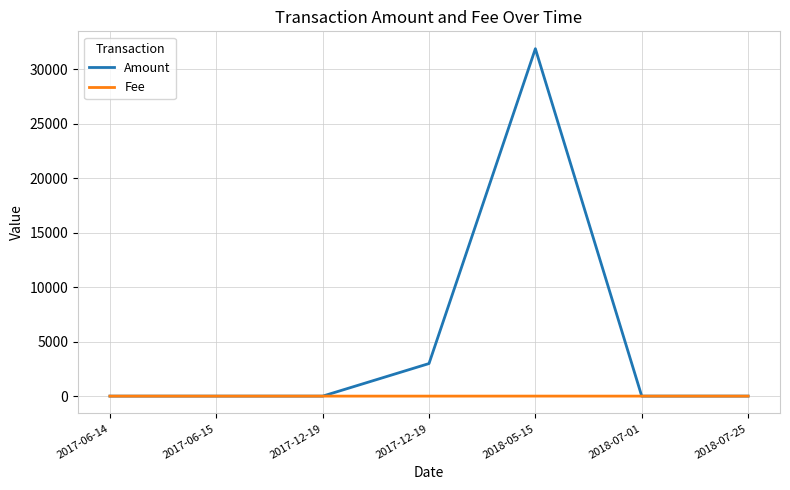

True or false: Amount and Fee cross at least once.

True